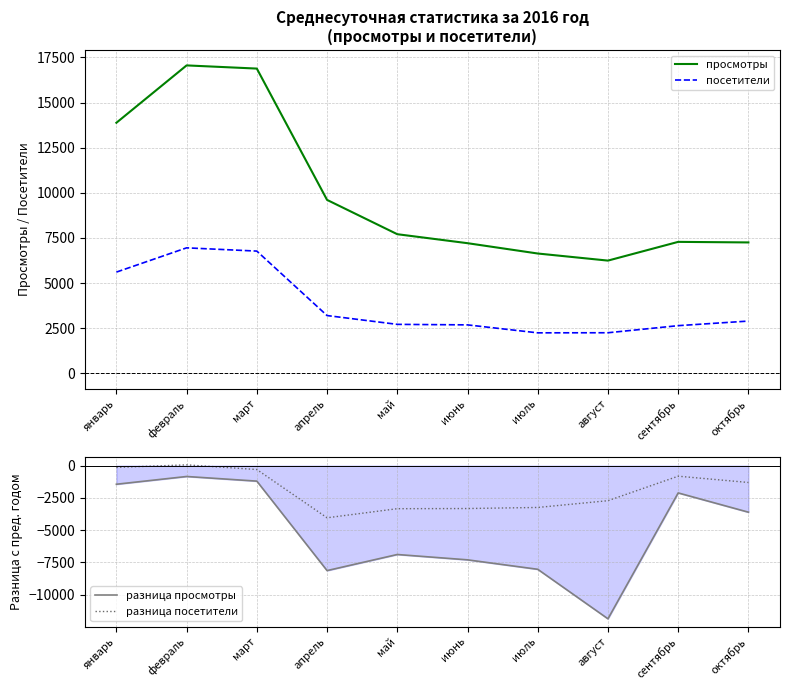

Rank the series by their average value, from highest to lowest.

просмотры, посетители, разница посетители, разница просмотры